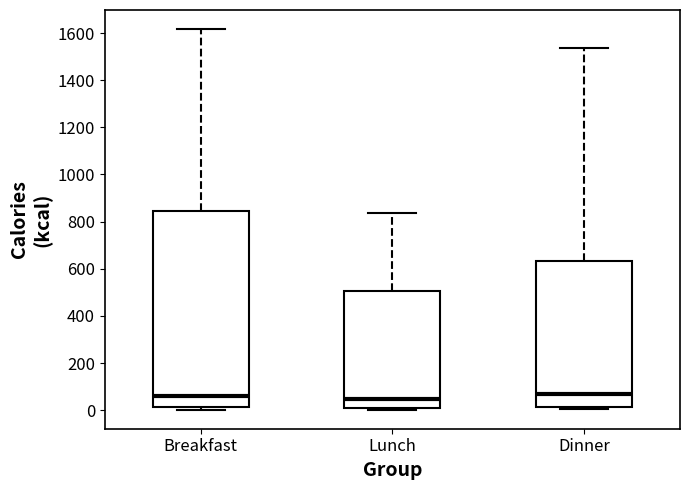

Reading left to right, read every box against the y-axis: the position of its median line, the range the box covers, and the ends of its whiskers. The values are not printed on the chart, so give them approximately, as read against the axis.

Breakfast: median 60, box 20 to 840, whiskers 0 to 1620
Lunch: median 40, box 0 to 500, whiskers 0 (just below the box's lower edge) to 840
Dinner: median 60, box 20 to 640, whiskers 0 to 1540